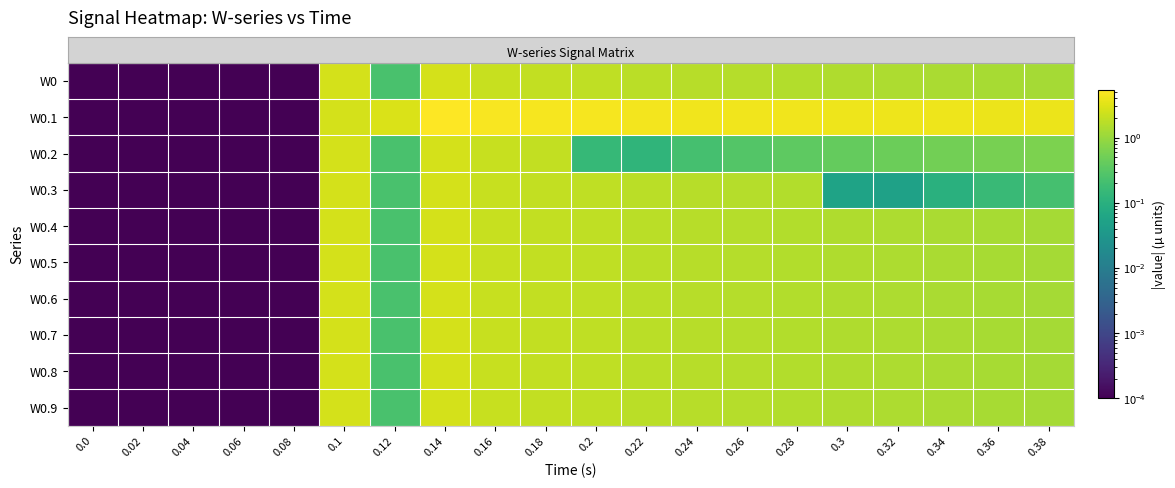

Which category has the highest value across all series?

0.14